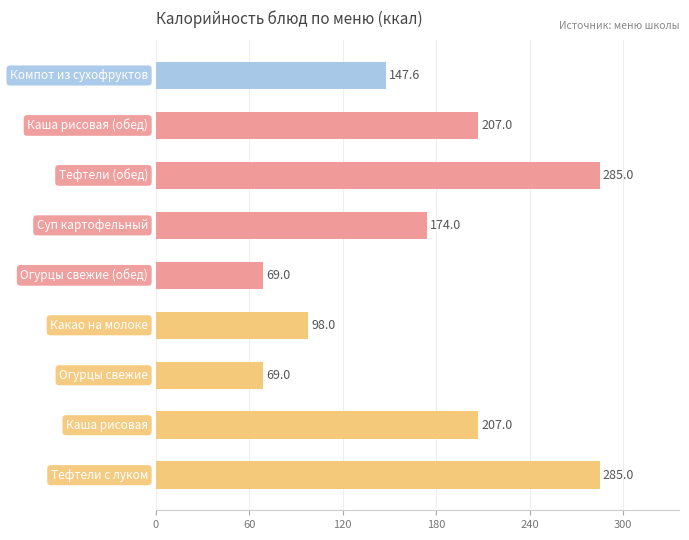

What is the smallest value displayed?

69.0